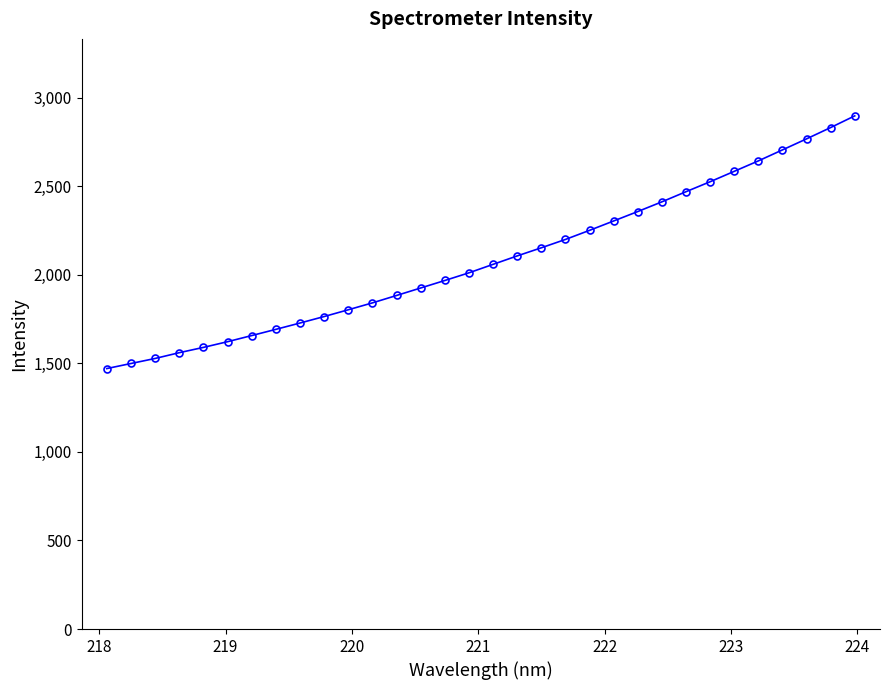

What is the difference between the maximum and minimum values?

1426.5